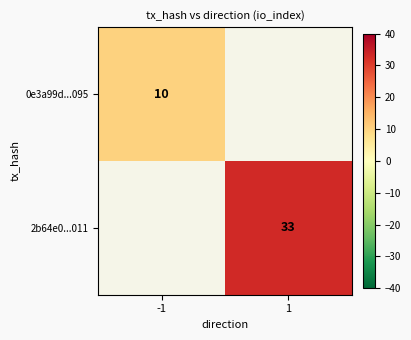

The value of 2b64e0...011 at 1 is 33. True or false?

True